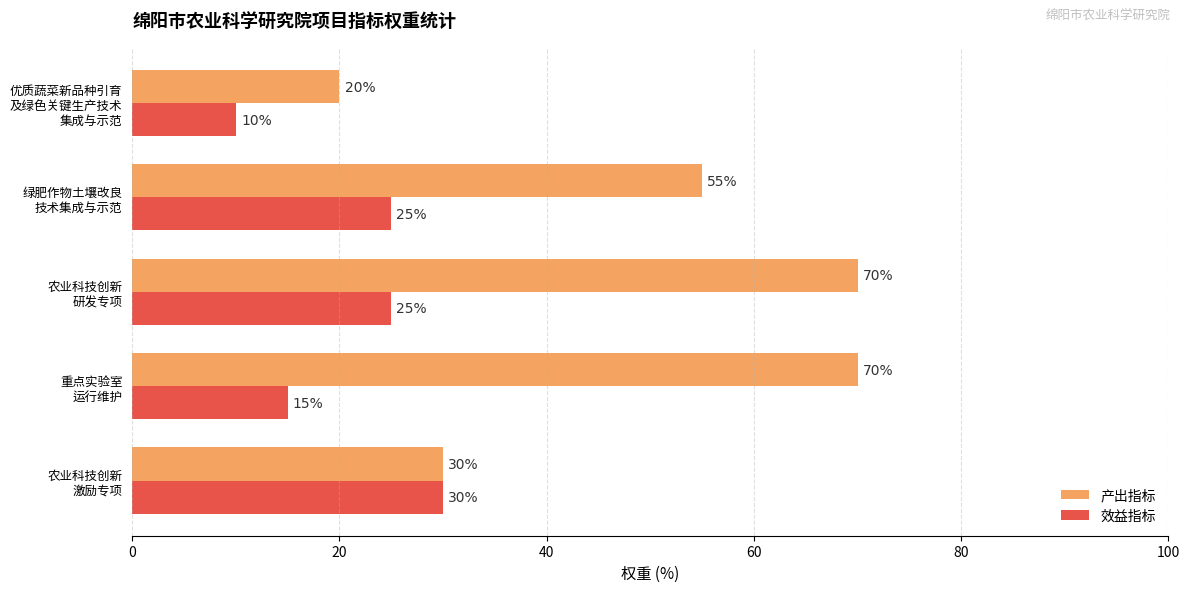

Which series has the largest range (max minus min)?

产出指标